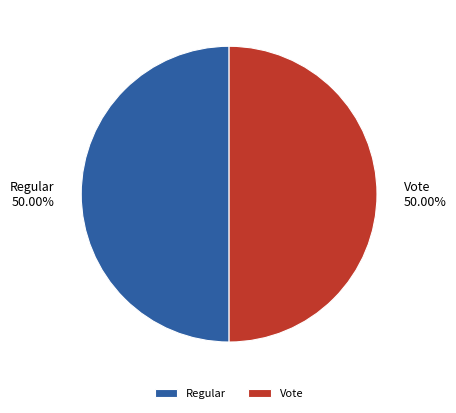

To the nearest percent, what is the combined percentage of Vote and Regular?

100%